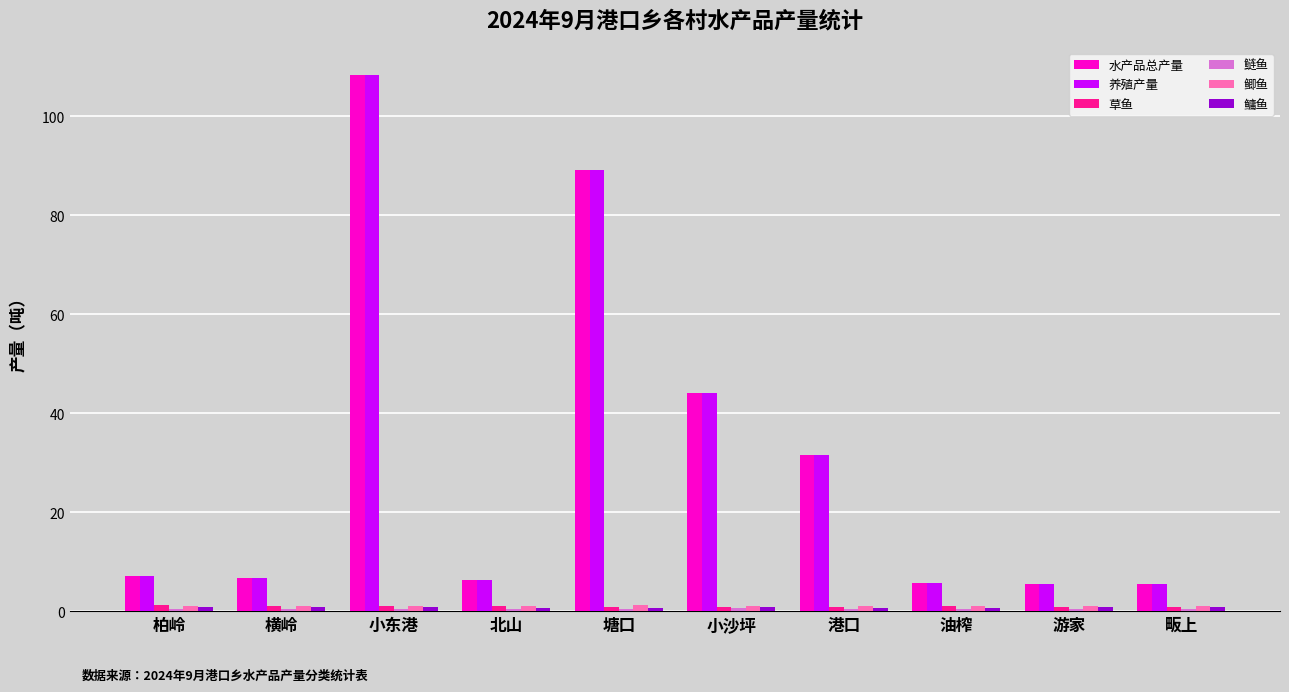

How many bars are there in each group?

6